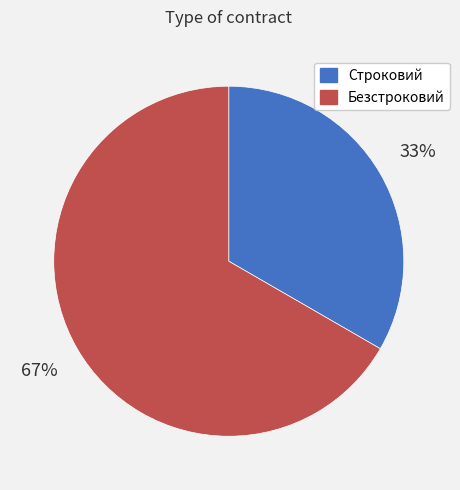

Is it true that Строковий is 33% of the pie?

True